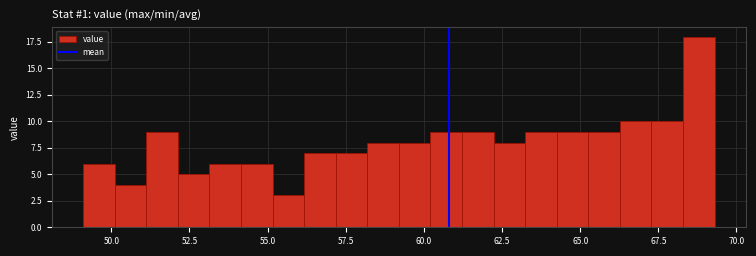

Read against the x-axis, roughly where is the centre of the tallest bar?

69.0